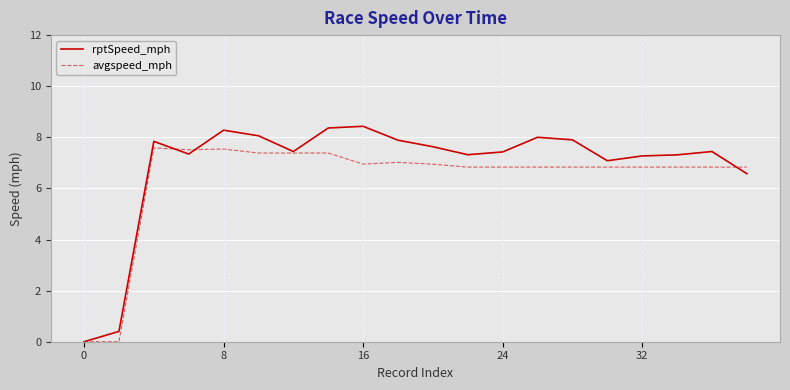

What are all the series names shown in the legend?

rptSpeed_mph, avgspeed_mph